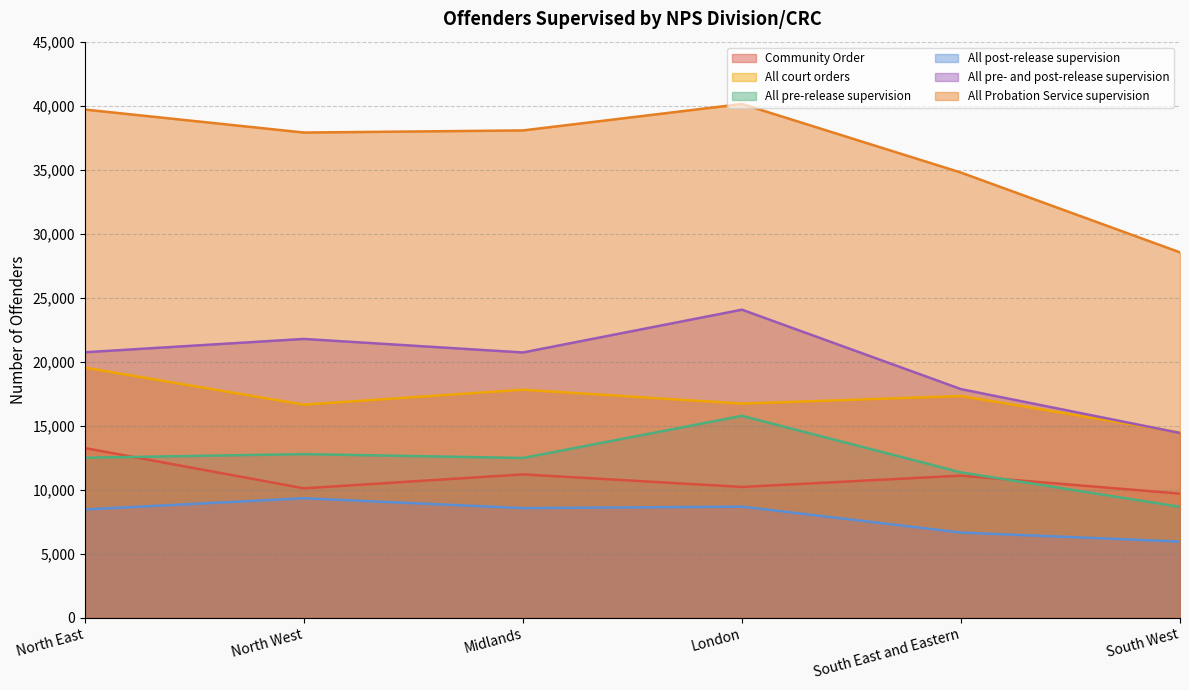

Which category has the highest value in the Community Order series?

North East